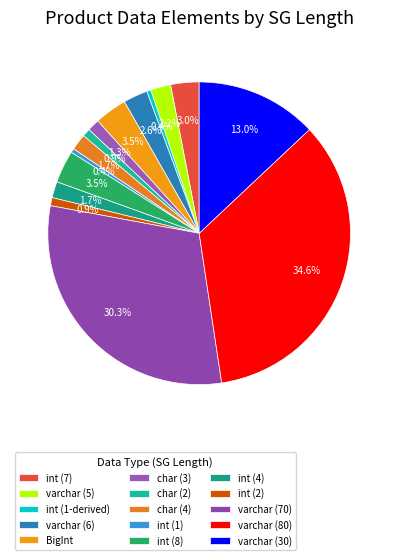

How many segments does this pie chart have?

15